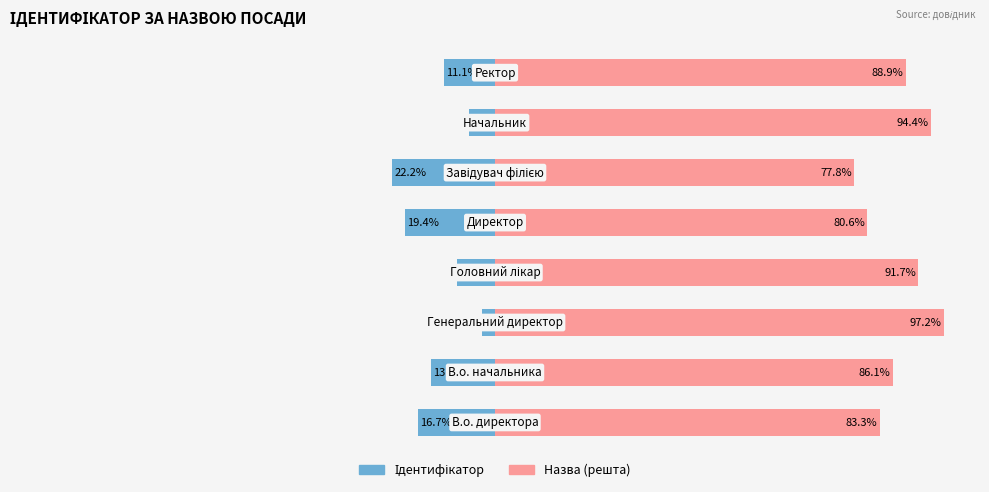

Which series has the largest range (max minus min)?

Ідентифікатор (право)